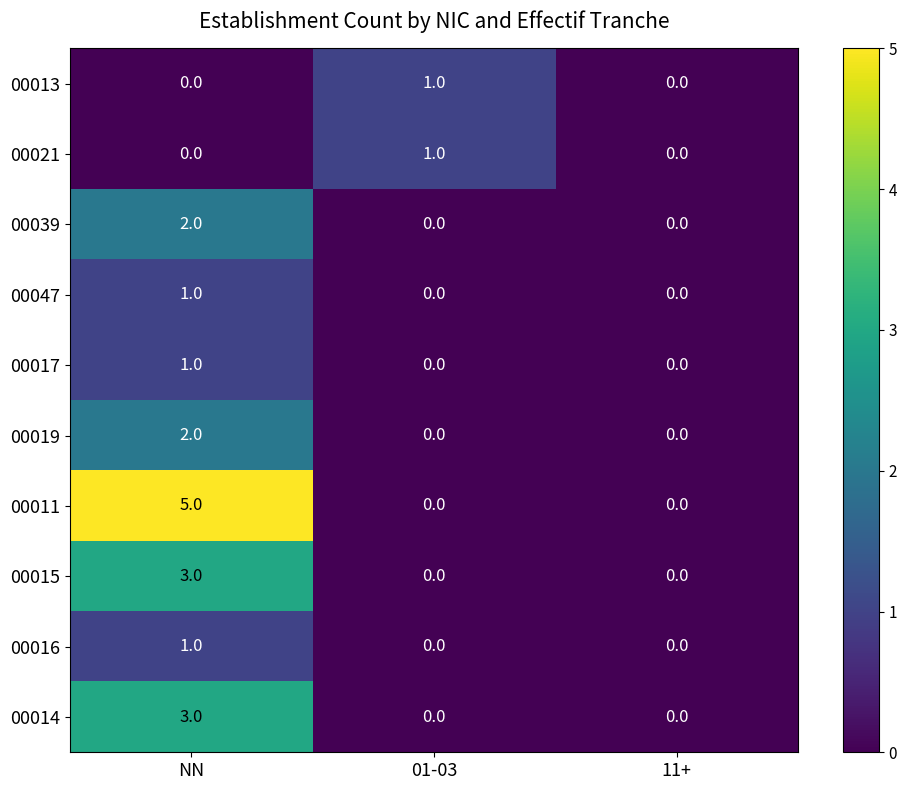

Which series has the largest range (max minus min)?

00011